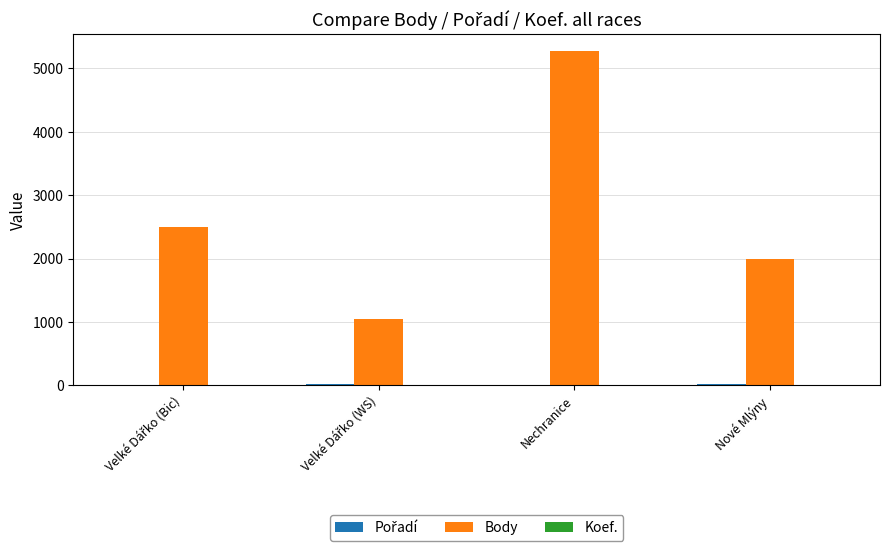

At which category does the chart reach its peak across all series?

Nechranice